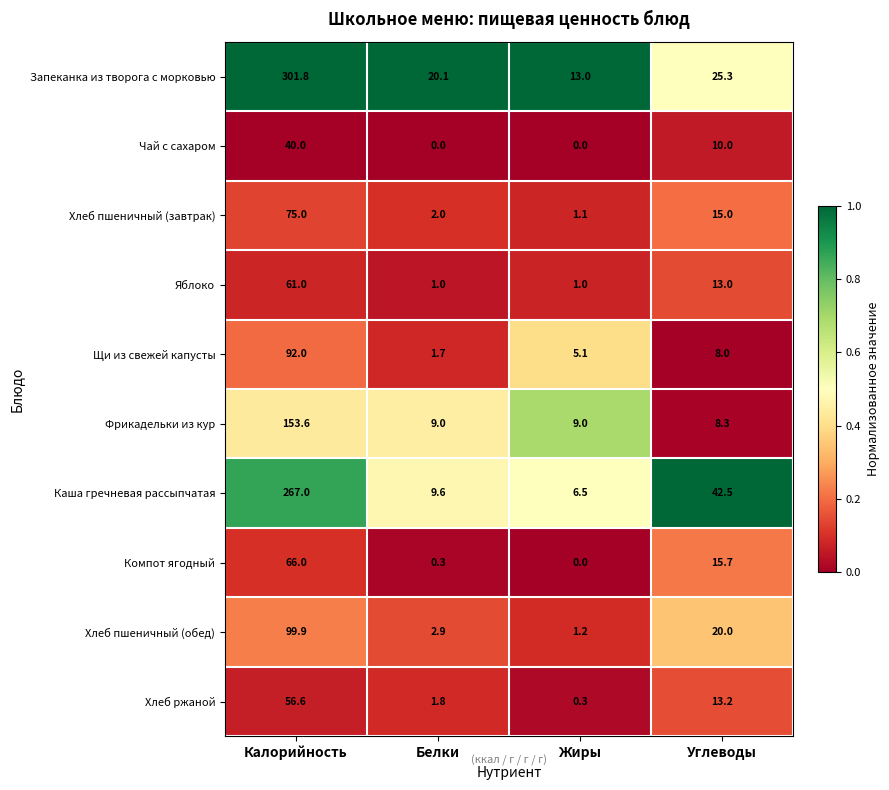

What is the difference between the highest and lowest values at Белки?

20.1